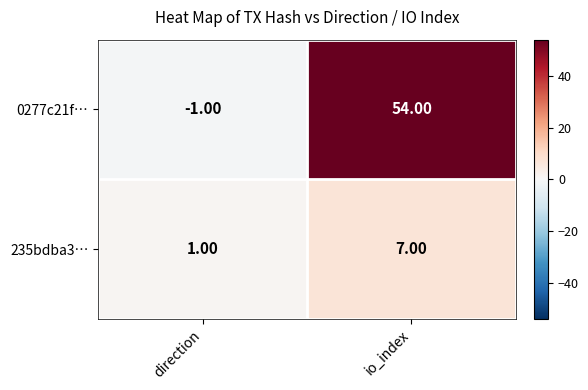

How many data points does each series have?

2